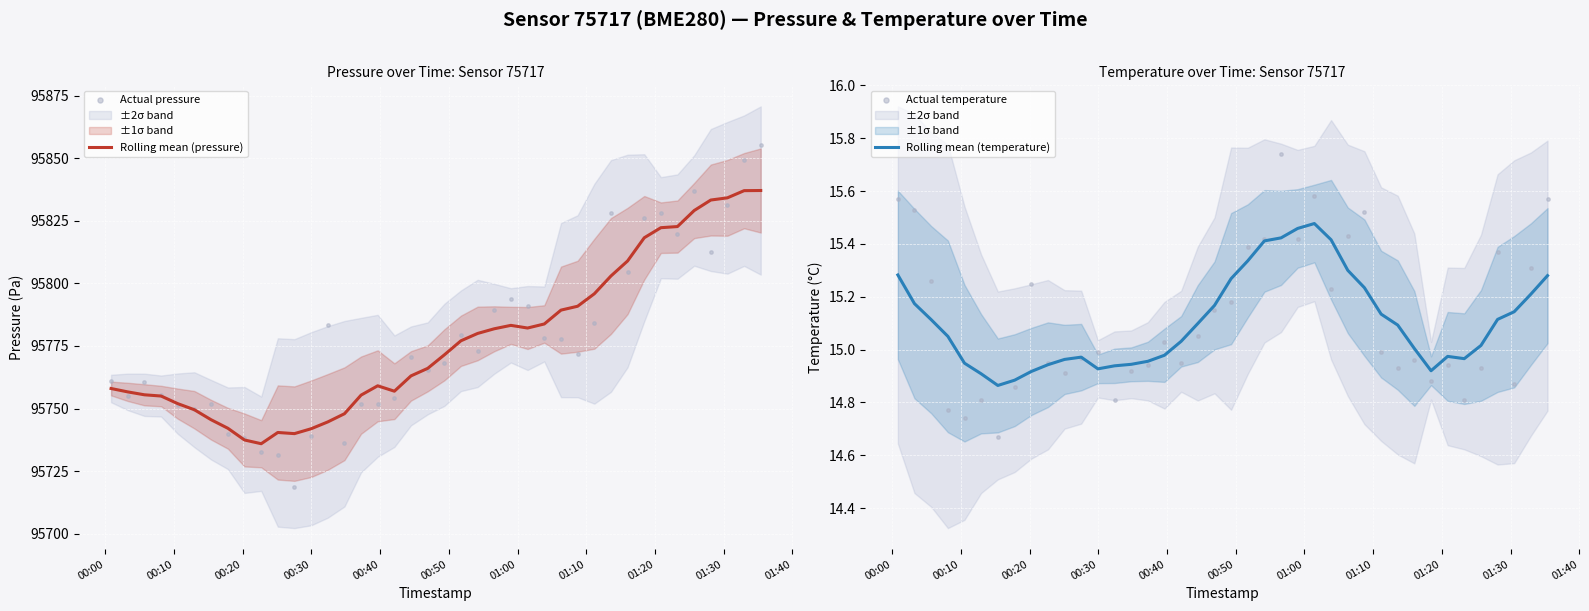

Which series reaches the maximum Y coordinate?

Actual pressure